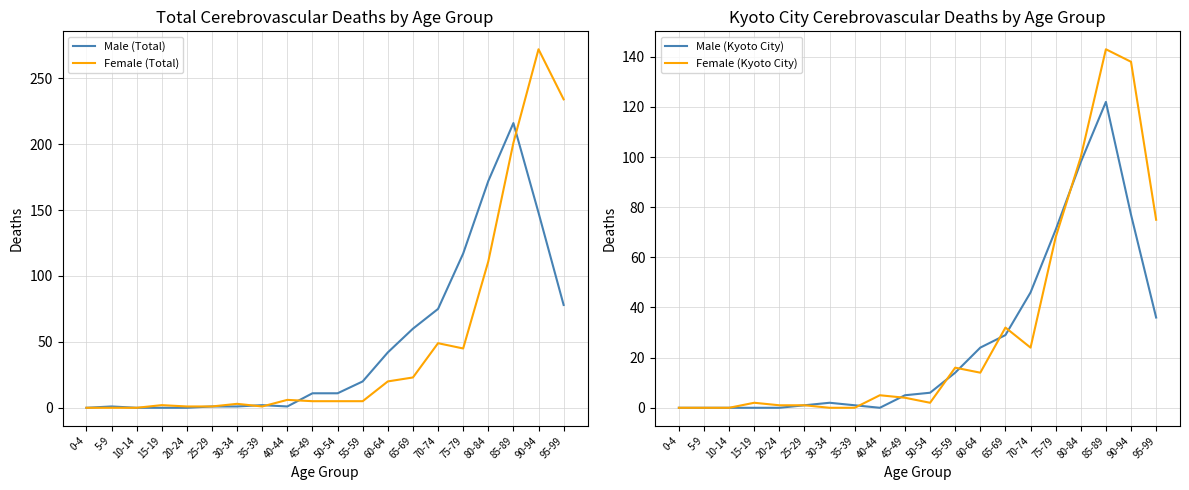

What is the label of the 3rd point from the left?

10-14